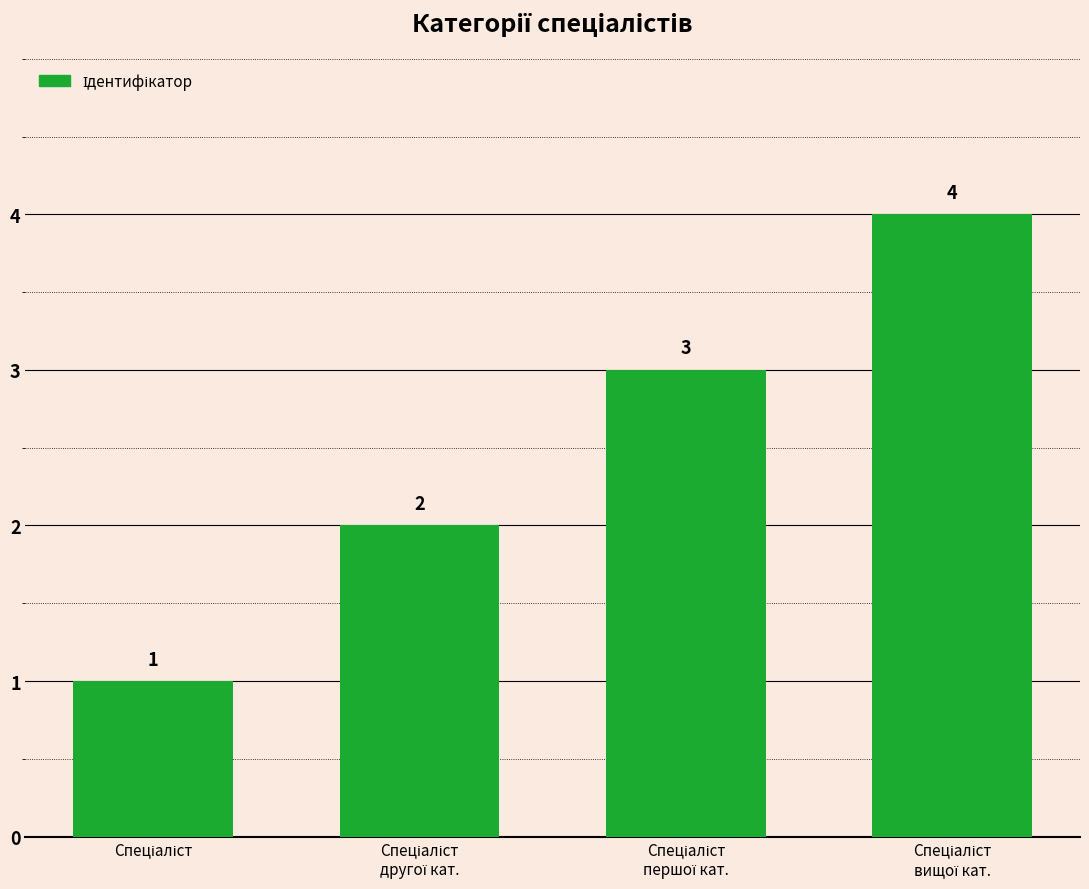

What is the value of the 4th bar from the left?

4